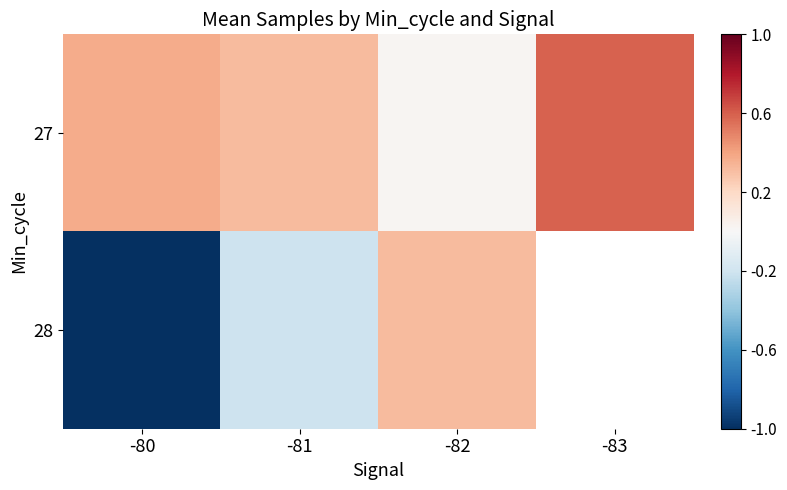

Rank the series at -83 from lowest to highest value.

27, 28